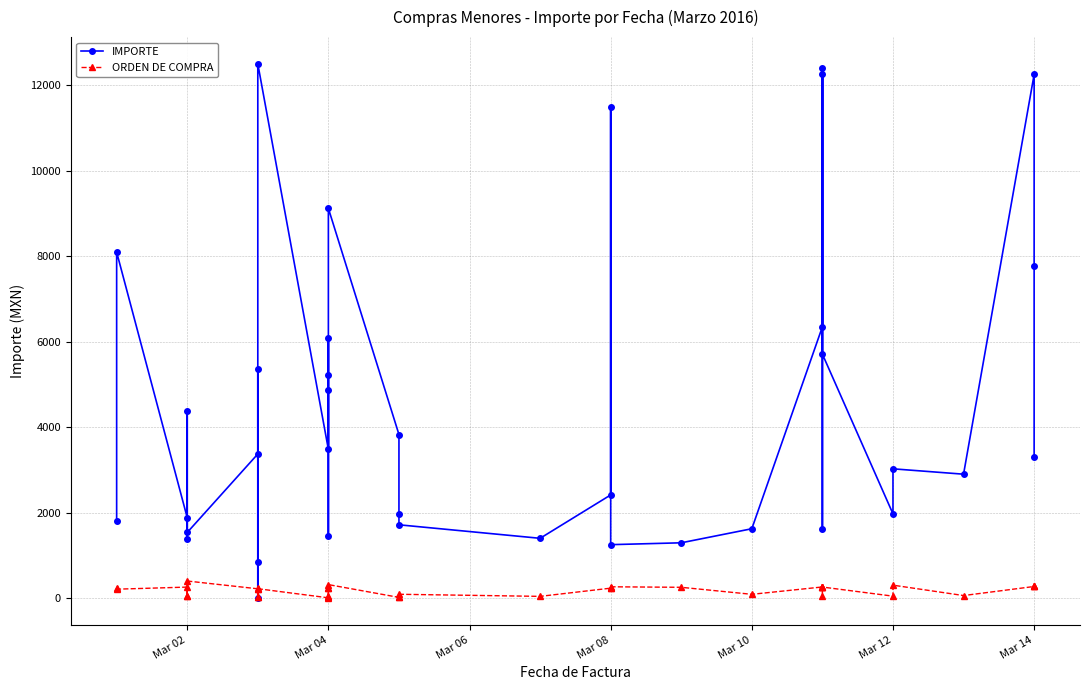

What is the label of the 26th point from the right?

Mar 04